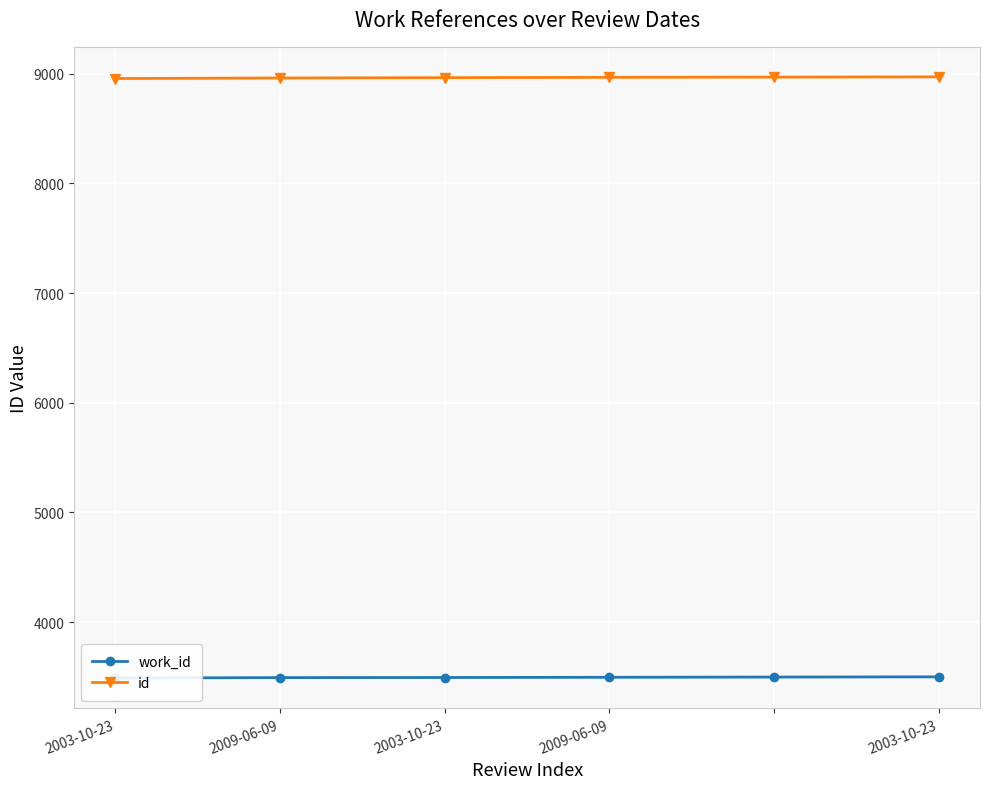

Read the work_id value at 2003-10-23, to the nearest 5.

3495